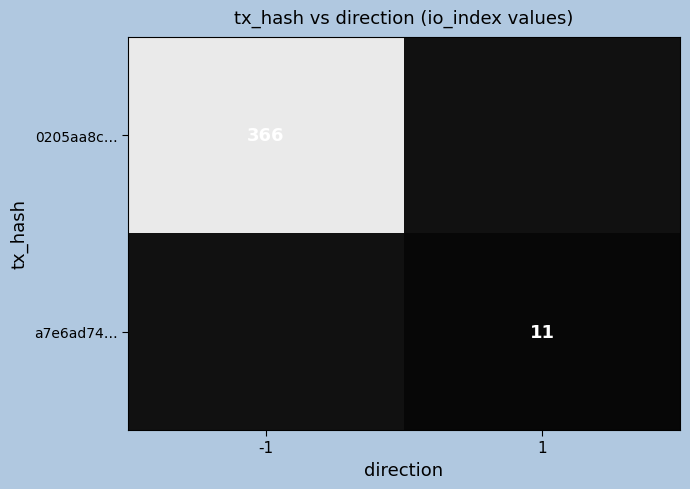

The 0205aa8c… series shows 160.2 at -1. True or false?

False